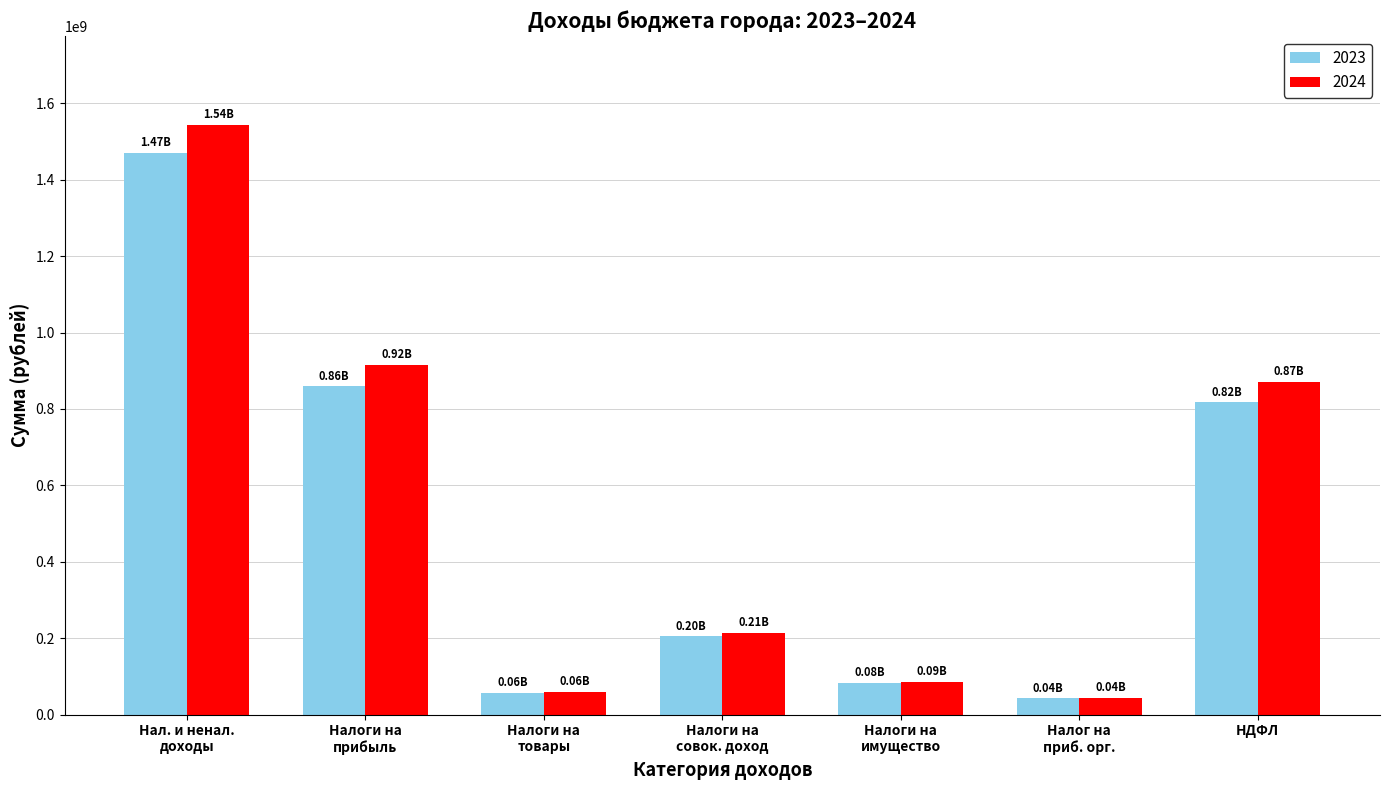

Where does the 2024 series first go above 214137700?

Нал. и ненал.
доходы